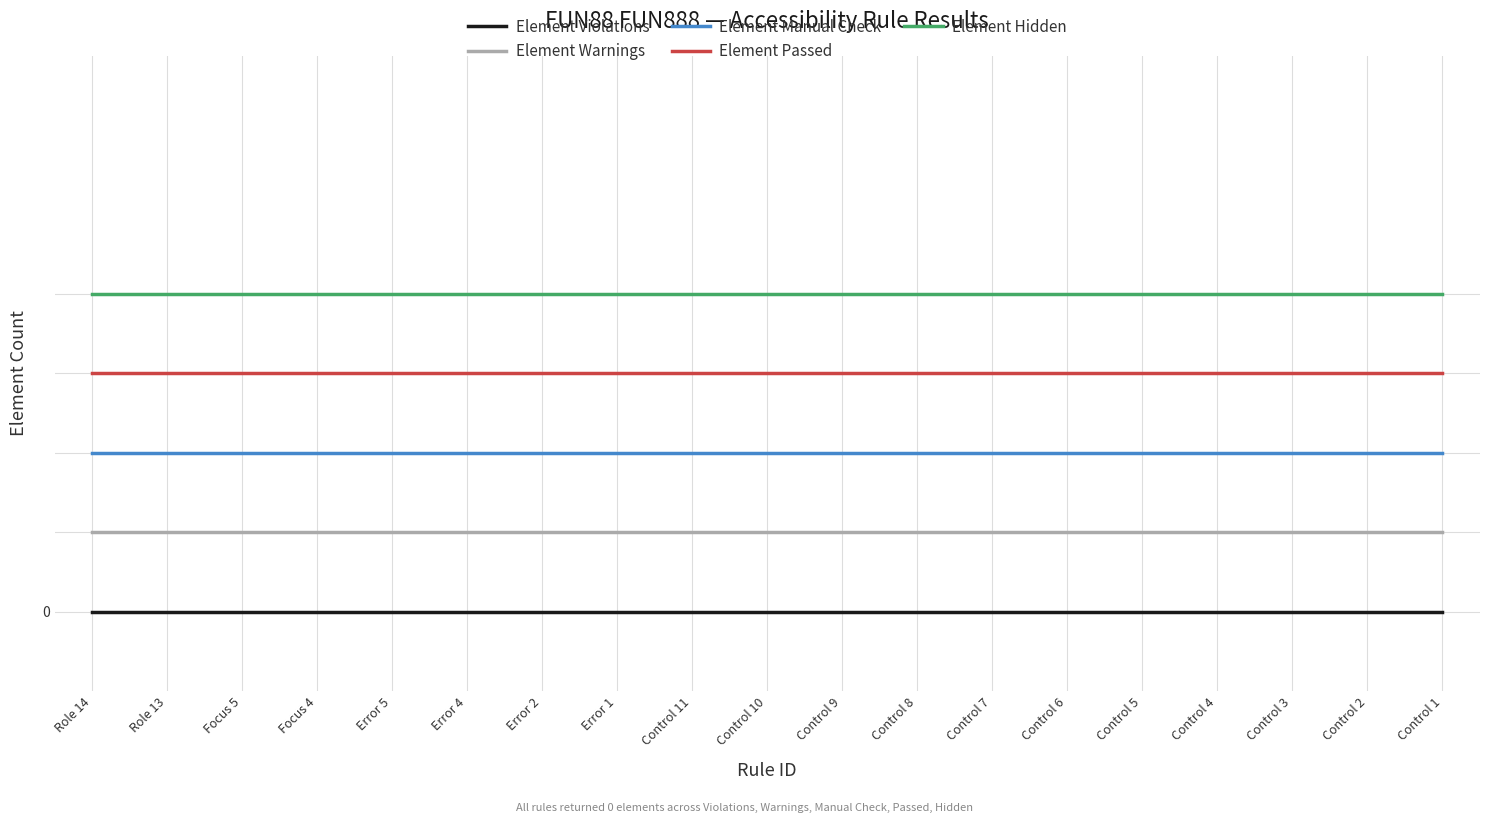

Which series has the widest spread of values?

Element Violations